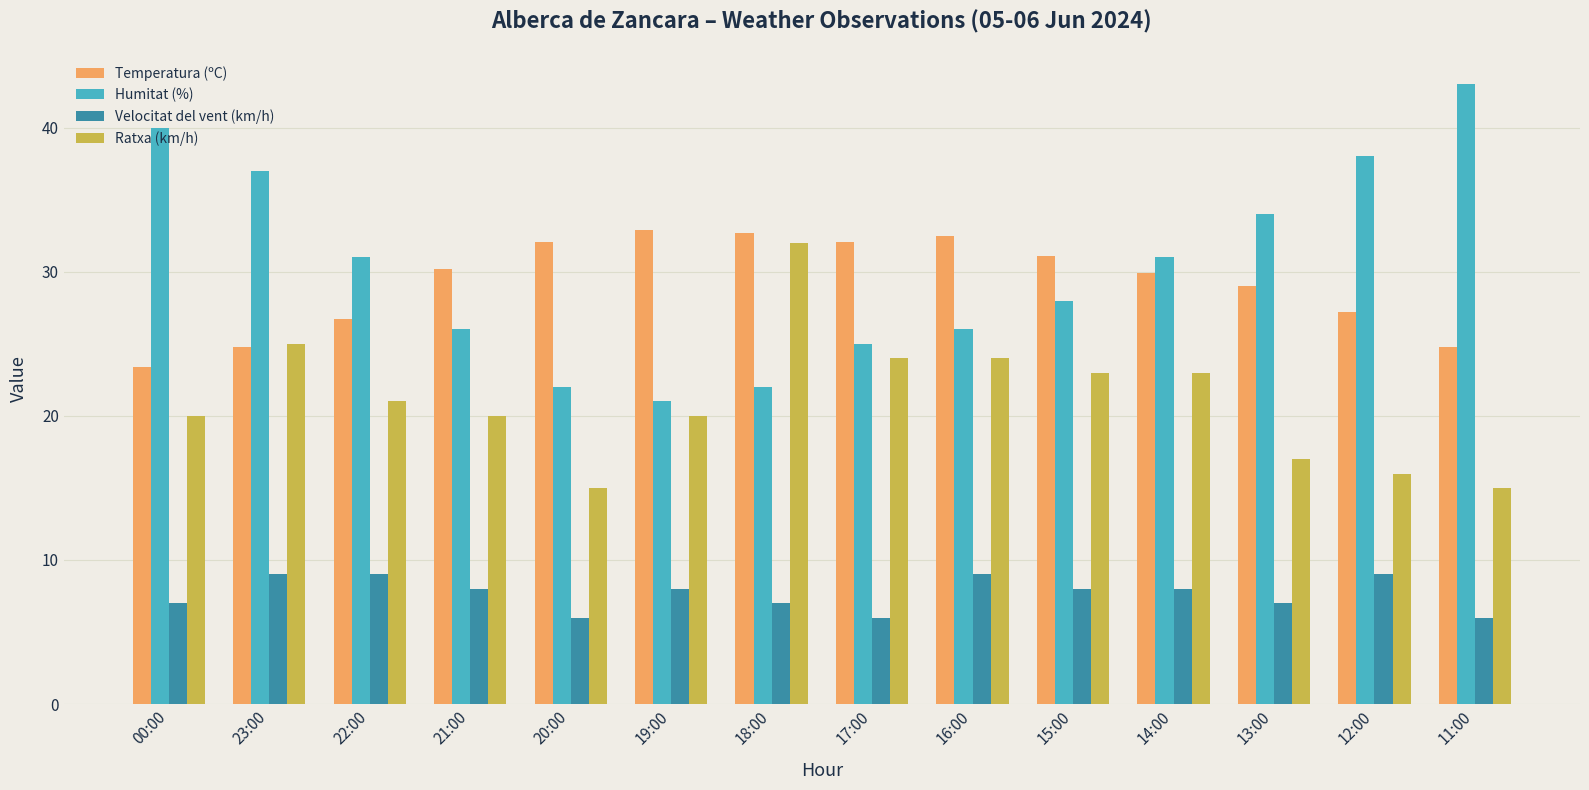

What is the spread (max minus min) of values at 22:00?

22.0